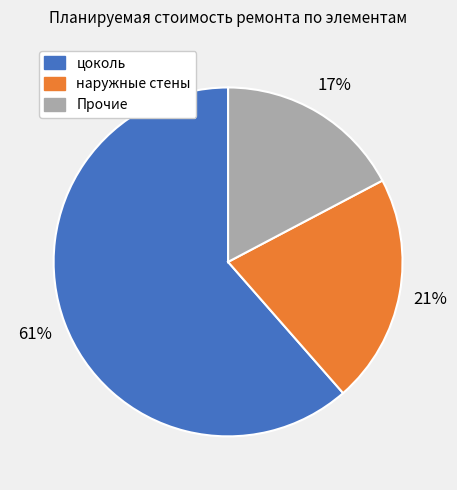

Is there any slice that represents more than half of the pie?

Yes